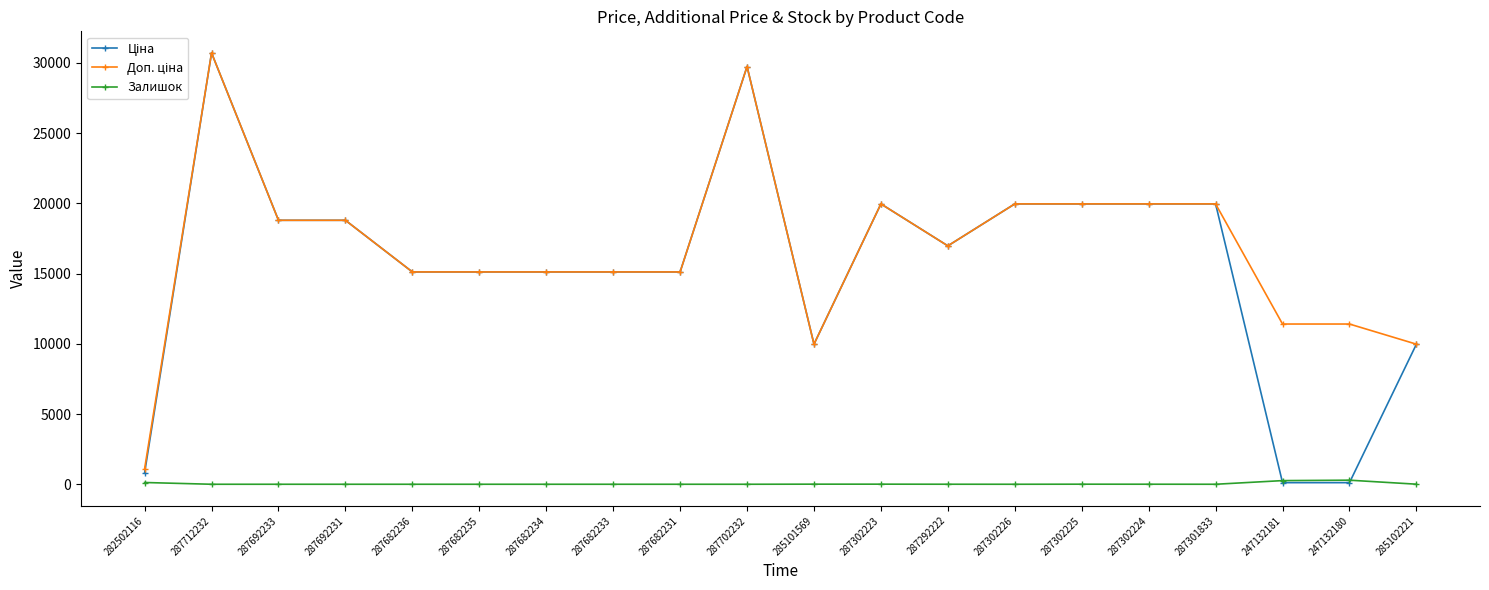

True or false: Залишок has a value of 5.0 at 285102221.

True